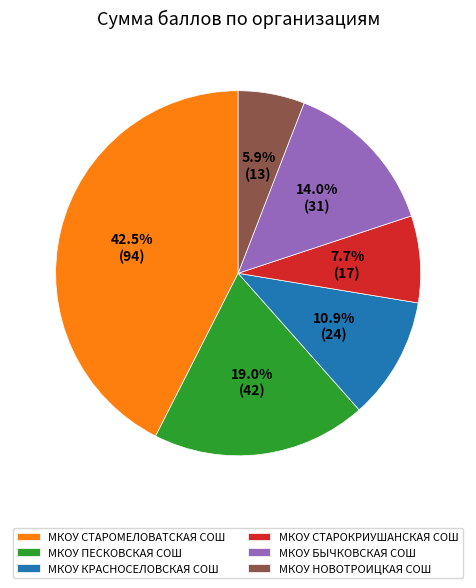

How many slices are in this pie chart?

6